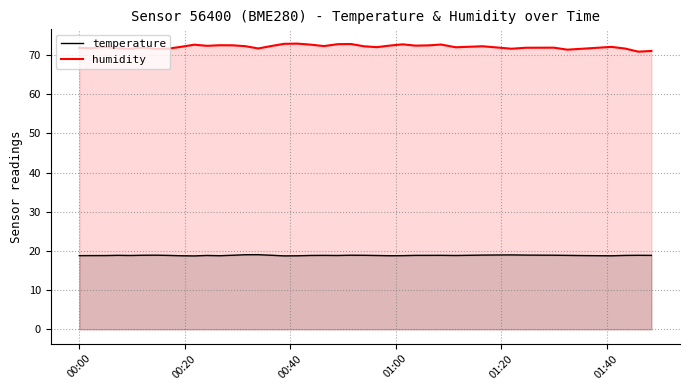

What is the maximum value for humidity?

72.9